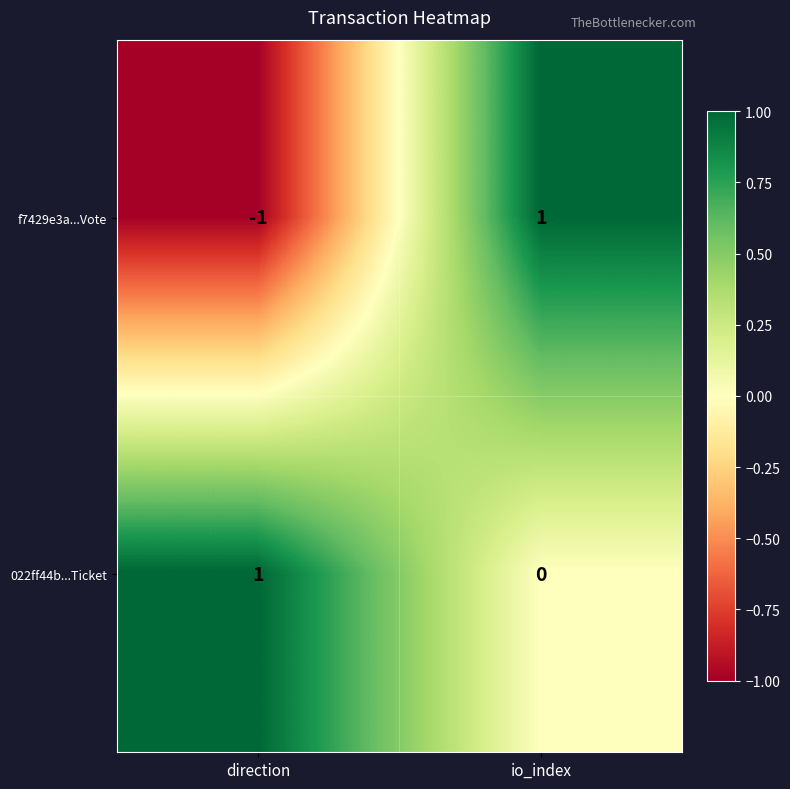

Which category has the highest value in the f7429e3a...Vote series?

io_index